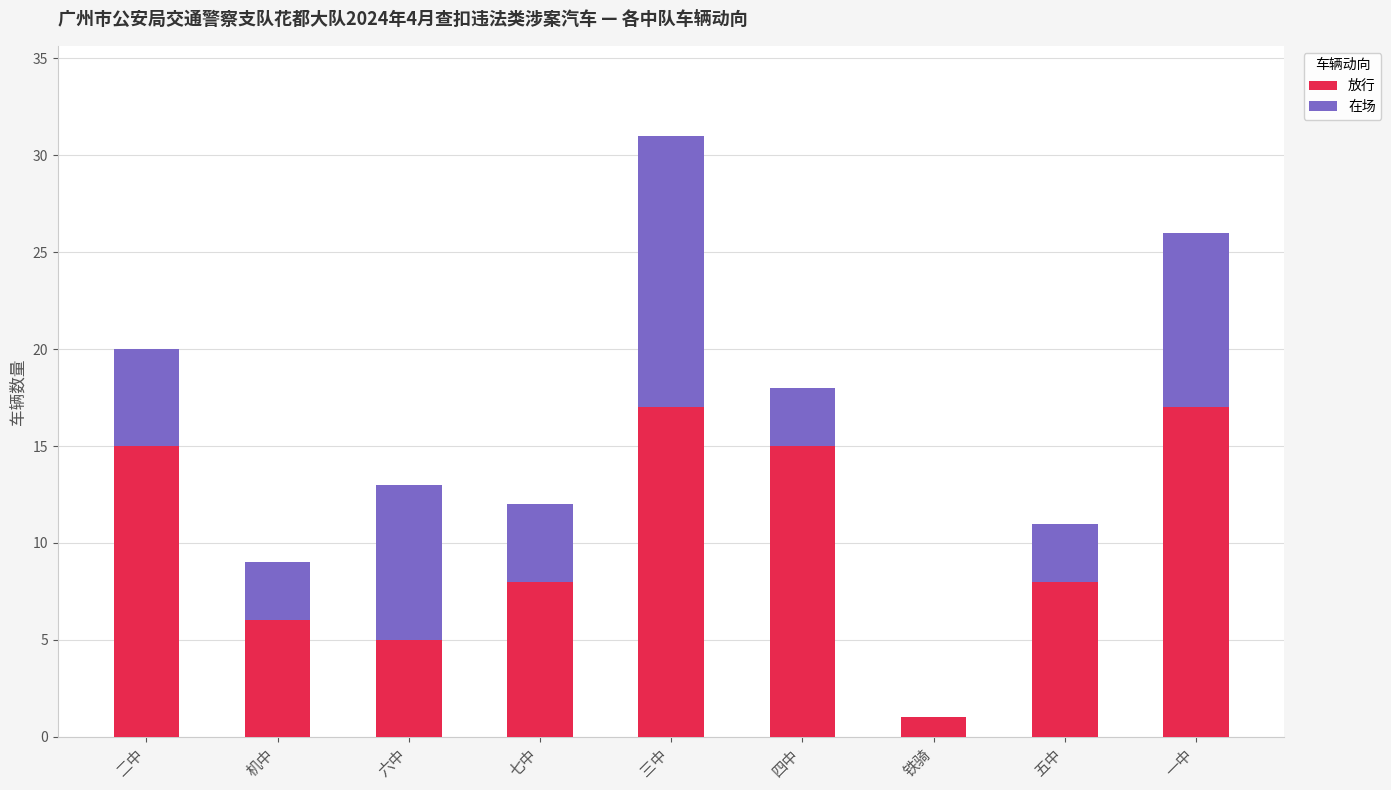

At which category is the sum across all series the highest?

三中